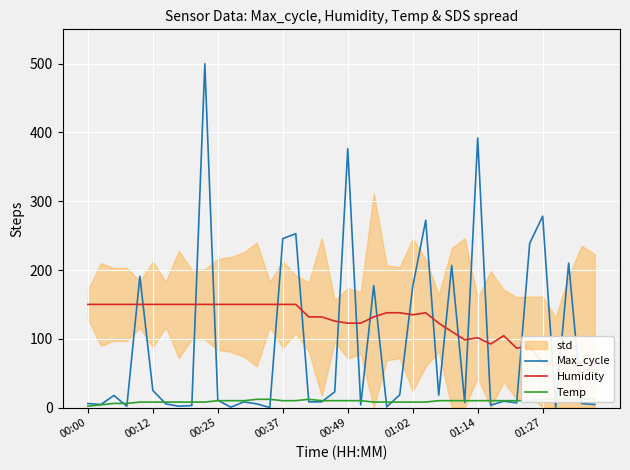

Between 9 and 37, which series saw the biggest shift?

Max_cycle